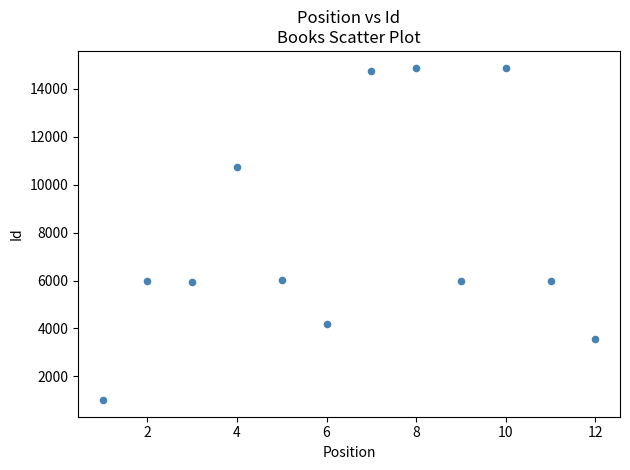

What is the range of Y values (max minus min)?

13885